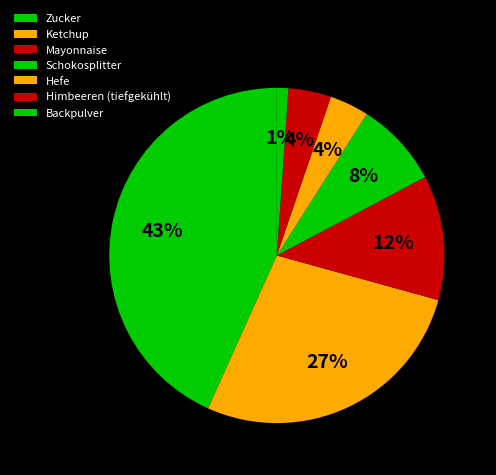

Does any single category account for the majority?

No